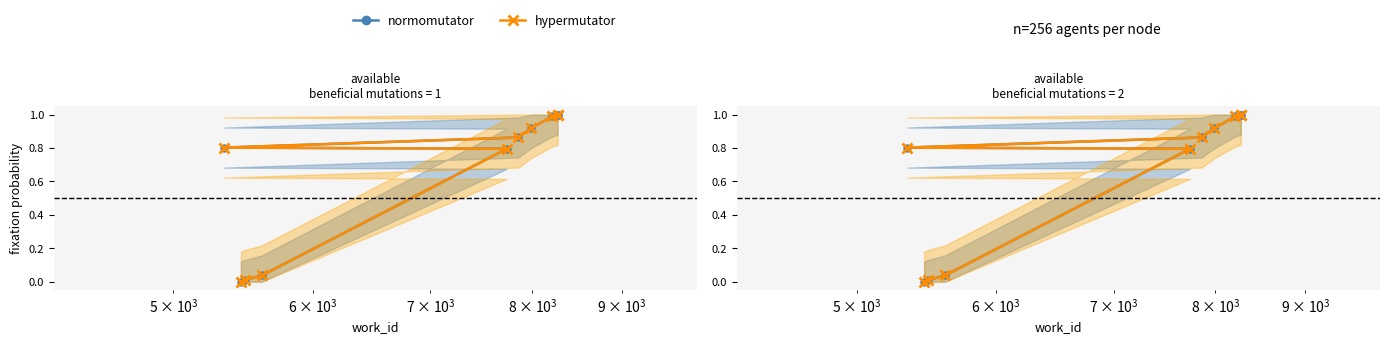

What is the difference between the maximum and minimum values in the hypermutator series?

1.0